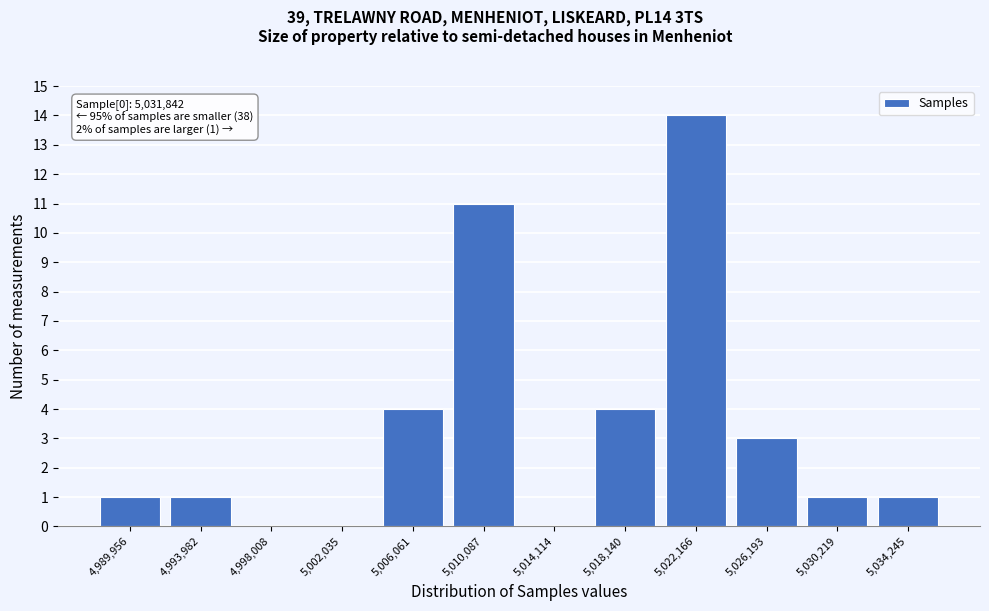

Reading left to right, transcribe all the data shown in this chart.

4,989,956=1	4,993,982=1	4,998,008=0	5,002,035=0	5,006,061=4	5,010,087=11	5,014,114=0	5,018,140=4	5,022,166=14	5,026,193=3	5,030,219=1	5,034,245=1